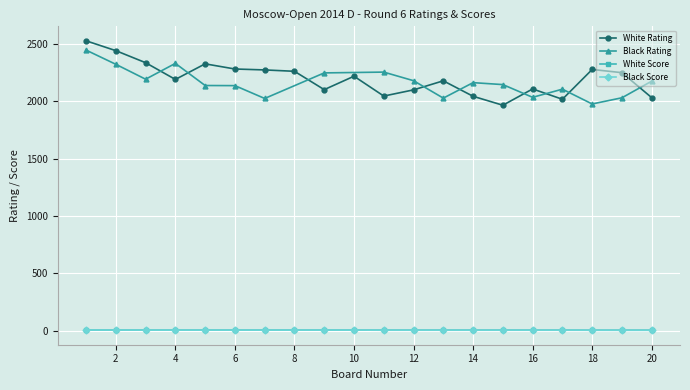

Is the value of White Score at 18 greater than the value of White Rating at 17?

No